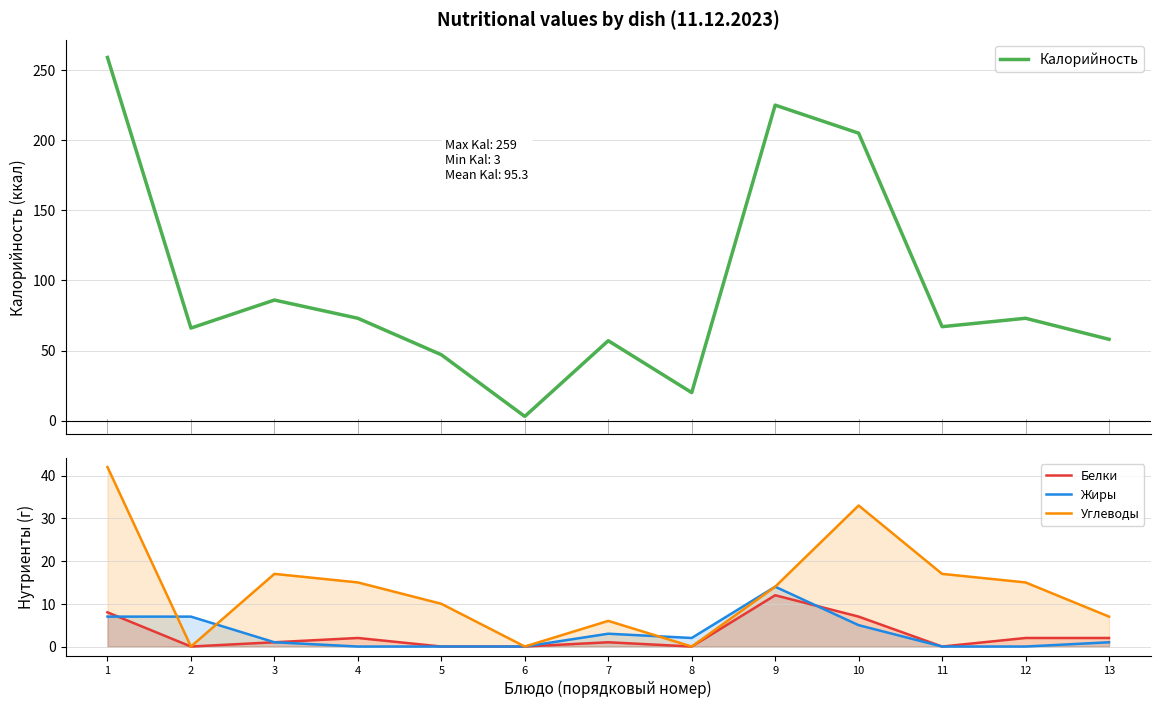

At which label does Жиры reach its minimum?

4